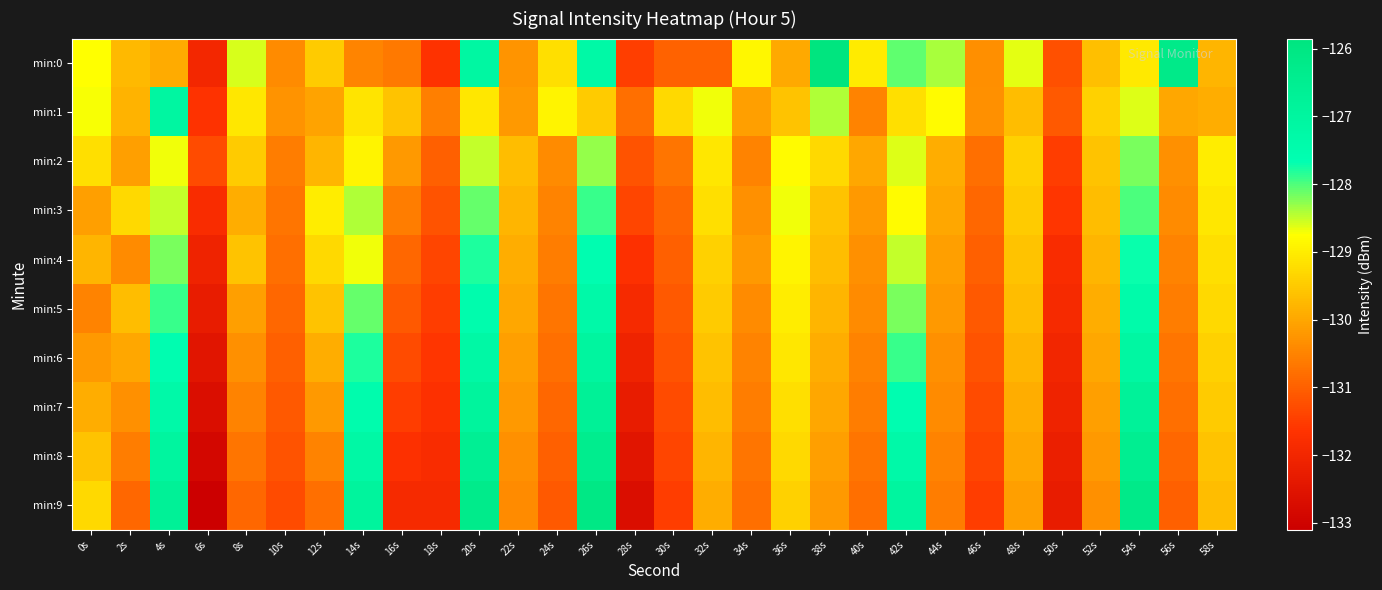

Rank the series at 54s from lowest to highest value.

min:0, min:1, min:2, min:3, min:4, min:5, min:6, min:7, min:8, min:9